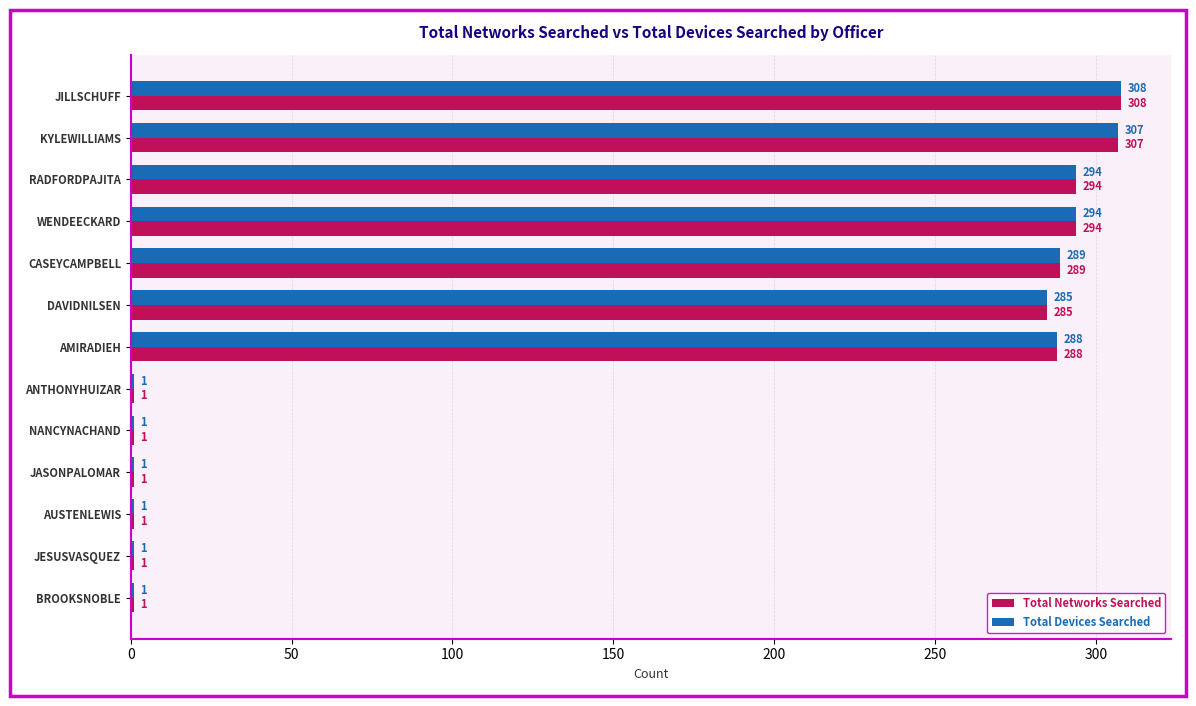

How many categories are shown in the chart?

13